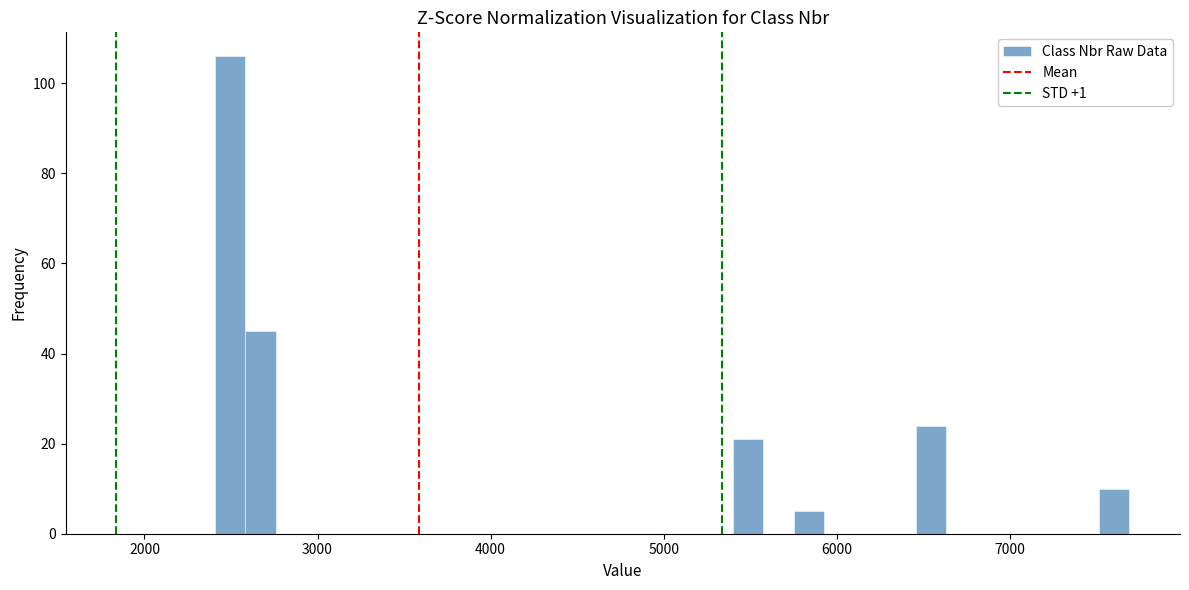

Read against the x-axis, roughly where is the centre of the tallest bar?

2500